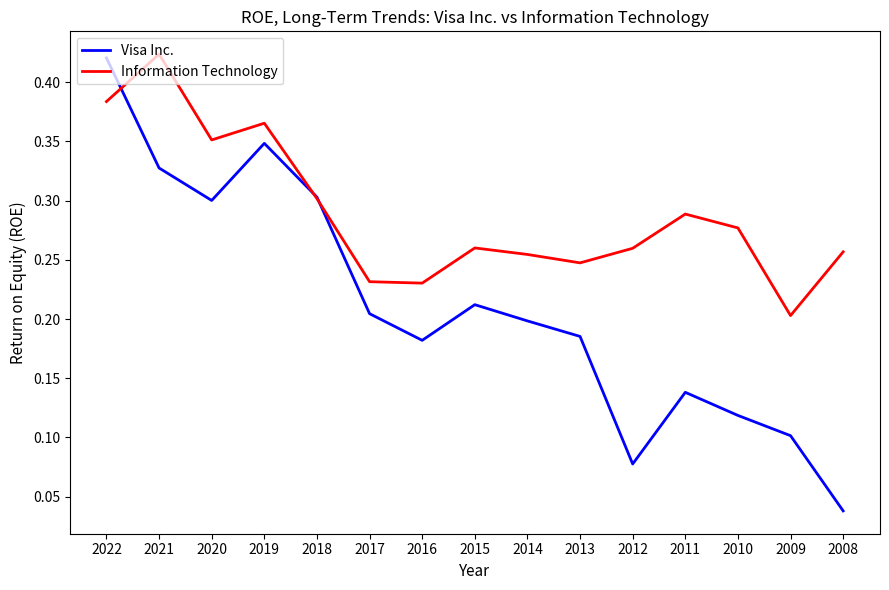

The Visa Inc. series shows 0.0 at 2009. True or false?

False